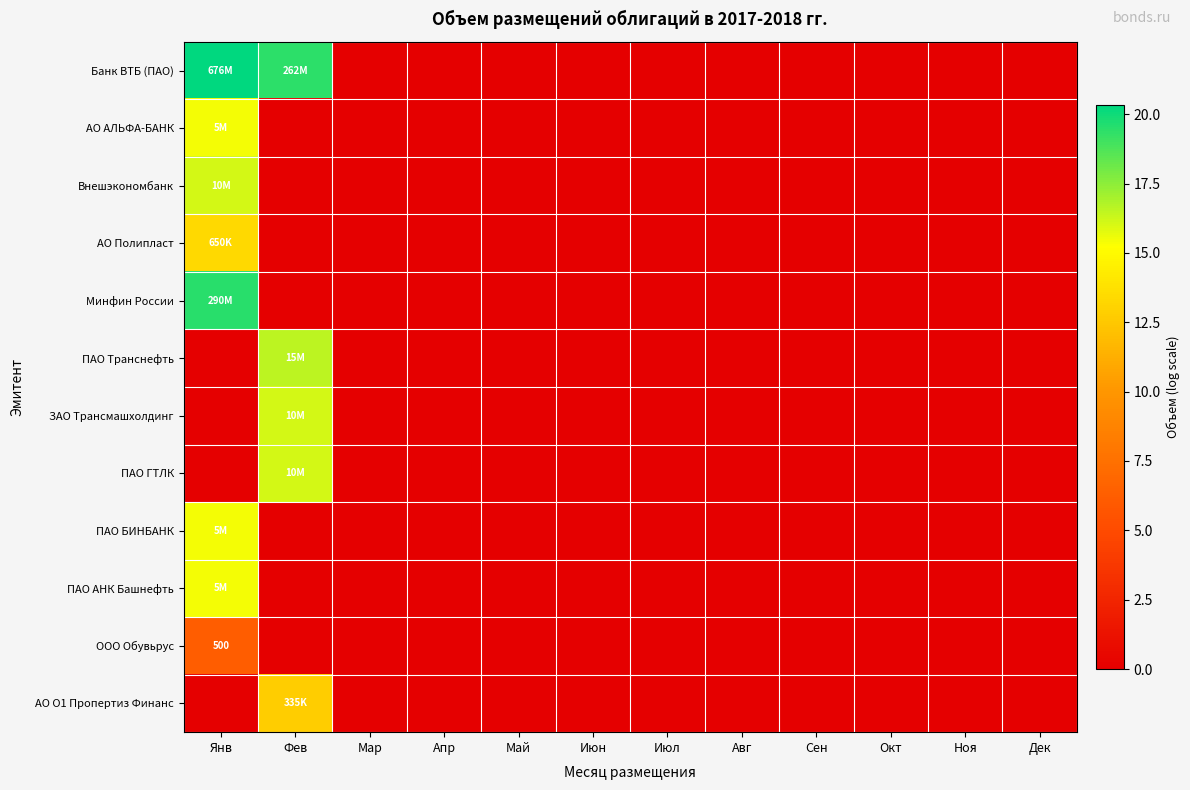

At which label does АО О1 Пропертиз Финанс reach its peak?

Фев